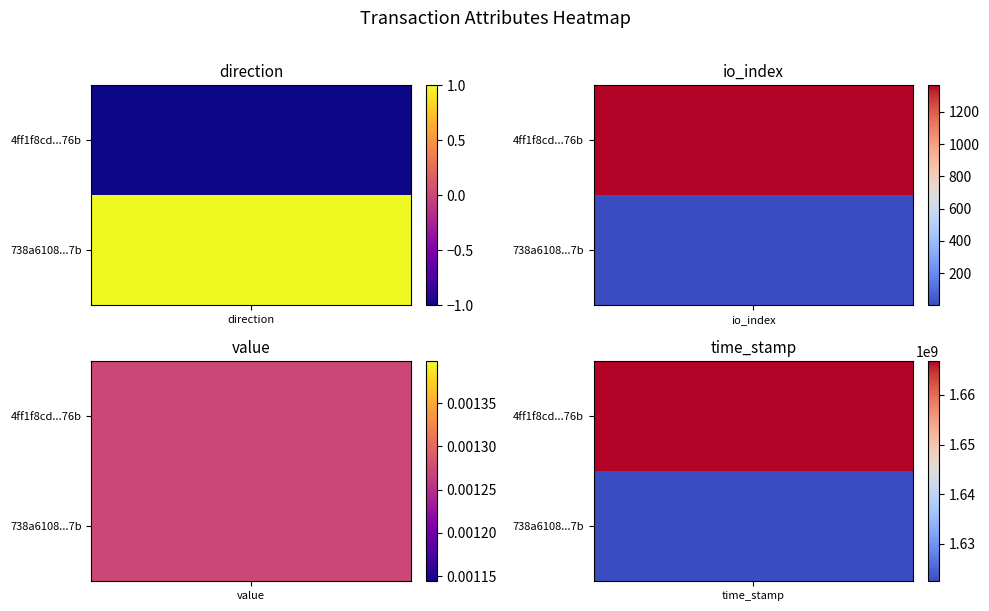

Is it true that 738a6108aed523b7194b1fcb23884fe8855f8e7 equals 0.0 at value?

False